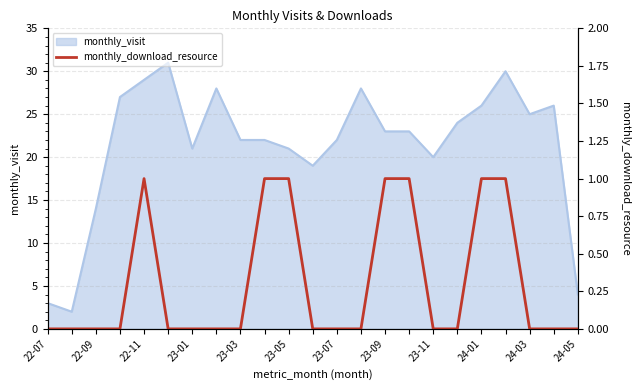

At which label is monthly_visit closest to 16?

22-09